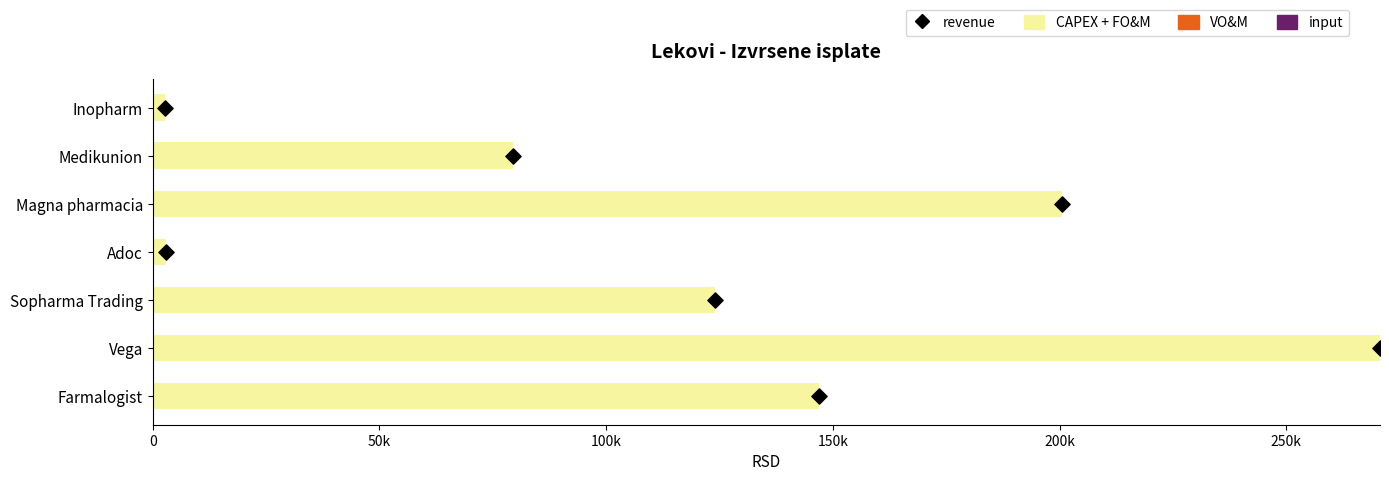

Which series has the largest total across all categories?

CAPEX + FO&M